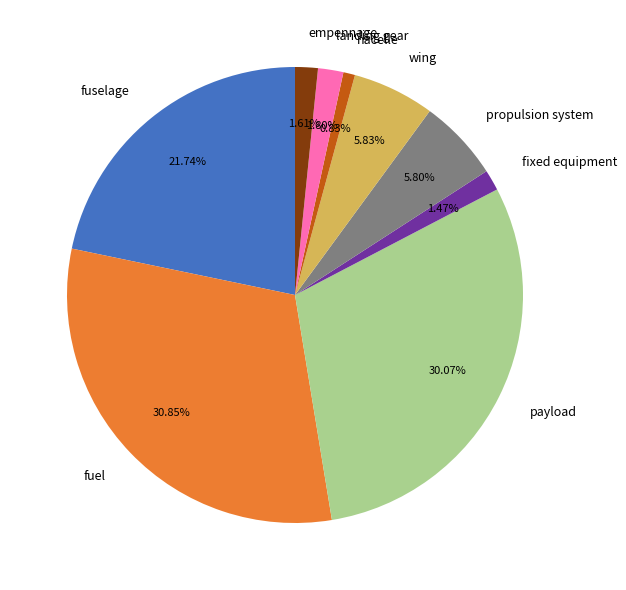

How many slices are in this pie chart?

9